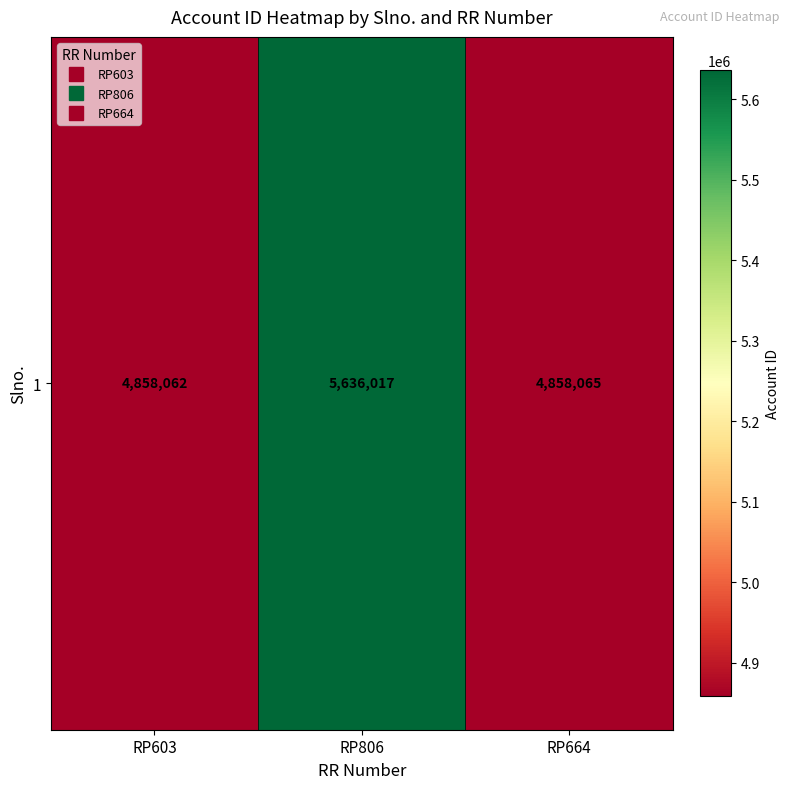

Between RP806 and RP664, which is larger?

RP806